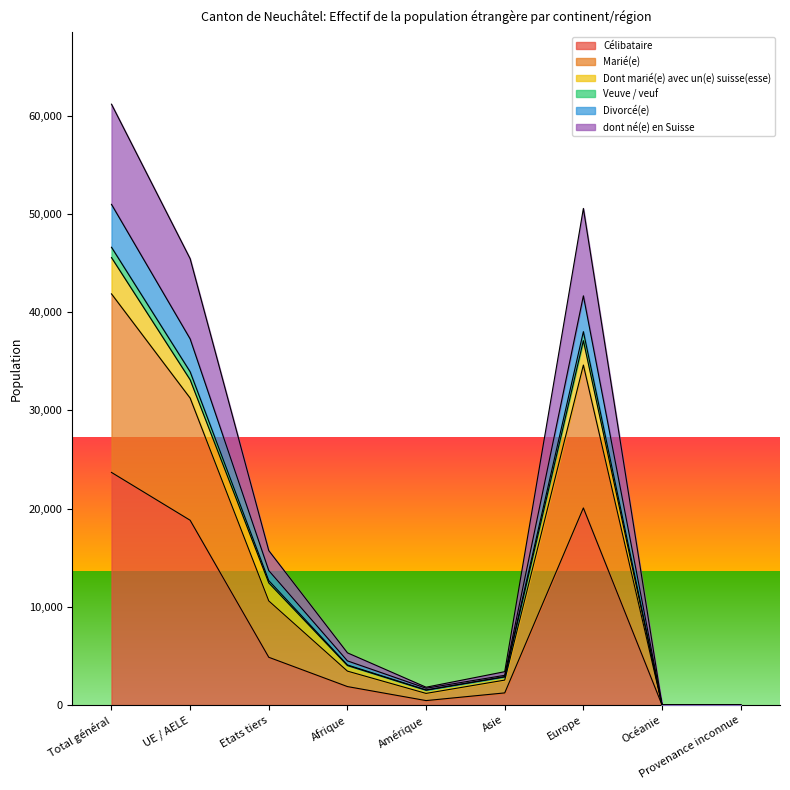

At which category is the sum across all series the highest?

Total général